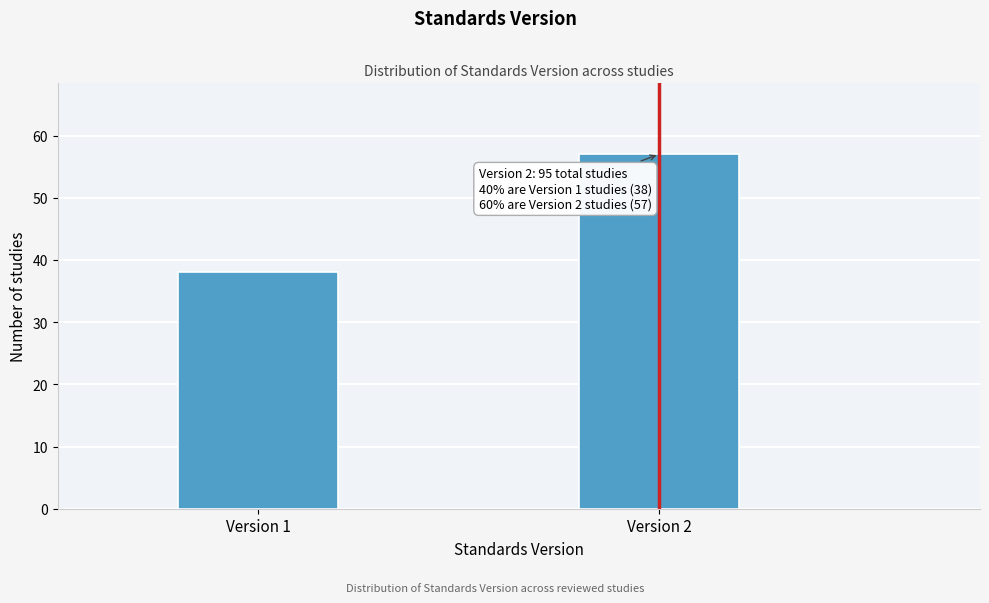

Reading left to right, what are all the values shown in this chart?

Version 1=38	Version 2=57